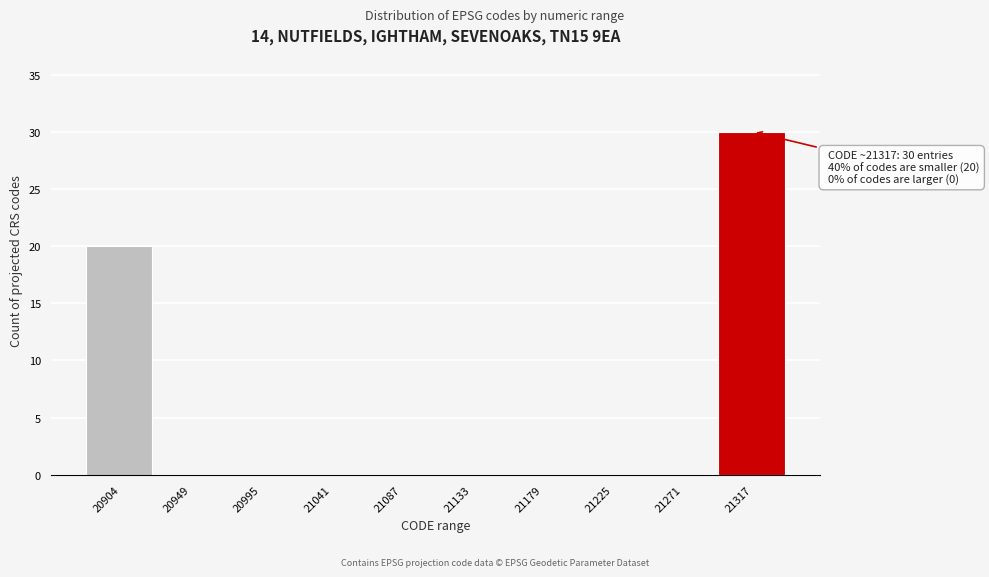

Reading left to right, list all the values displayed in this chart.

20904=20	20949=0	20995=0	21041=0	21087=0	21133=0	21179=0	21225=0	21271=0	21317=30